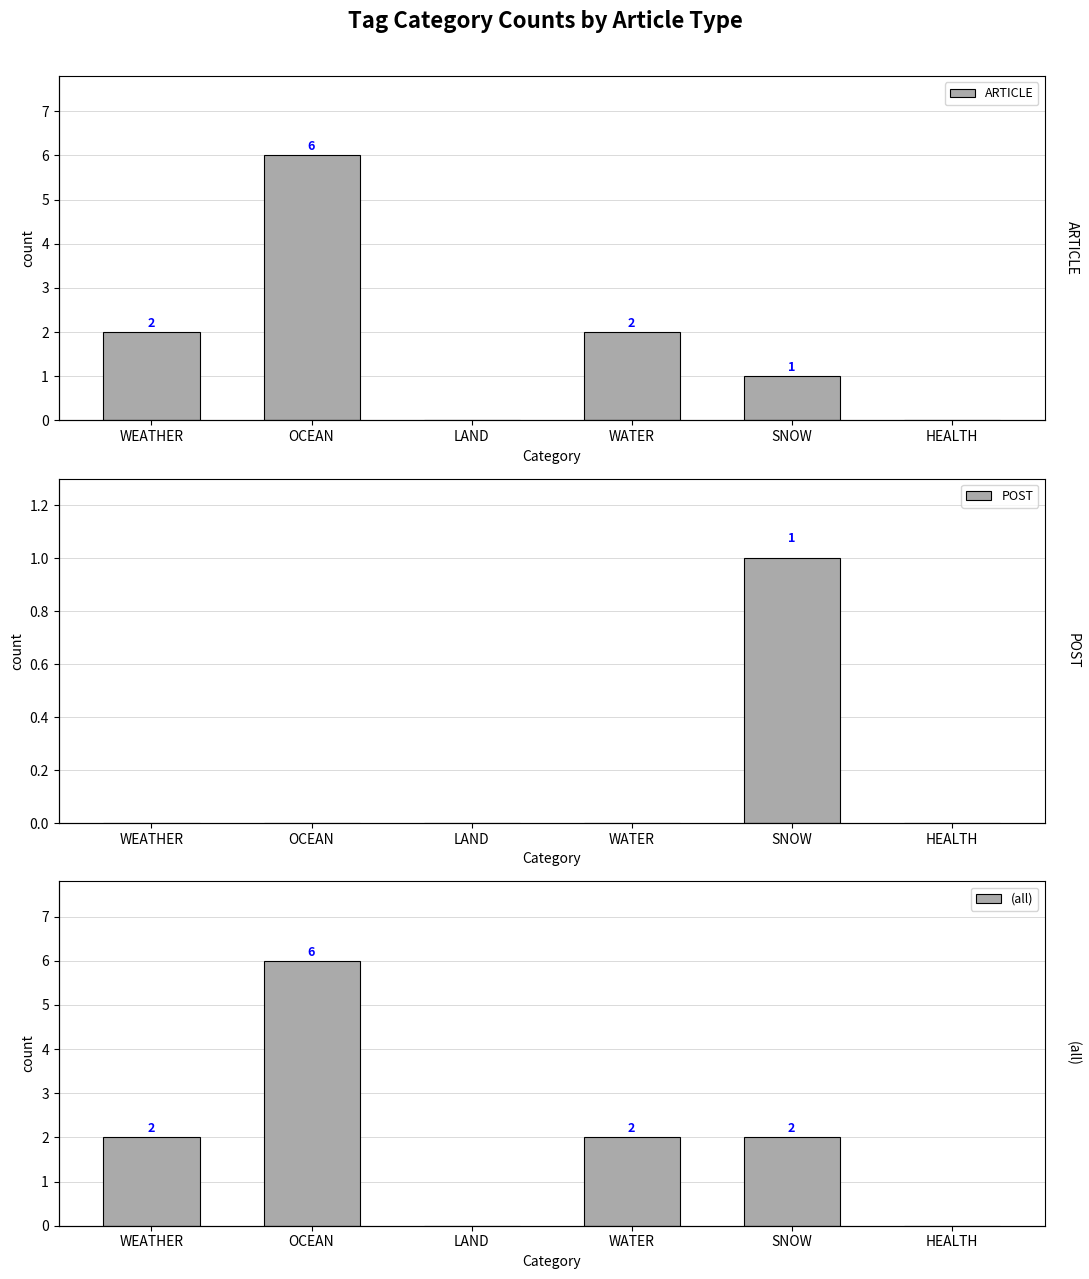

Rank the categories by POST value from highest to lowest.

SNOW, WEATHER, OCEAN, LAND, WATER, HEALTH